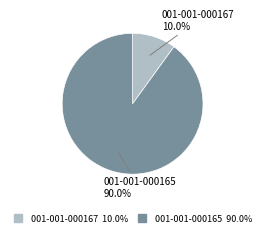

Which category has the smallest portion of the pie?

001-001-000167